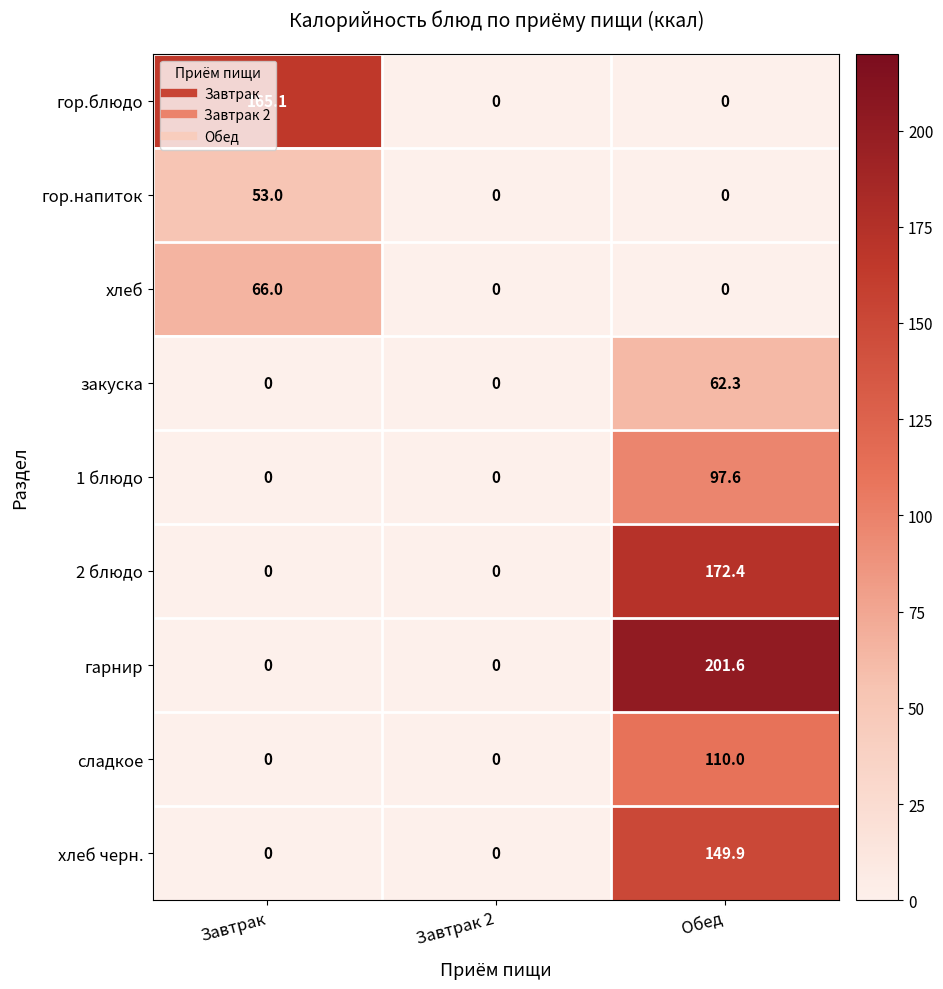

What is the sum of the закуска values at Обед and Завтрак 2?

62.3